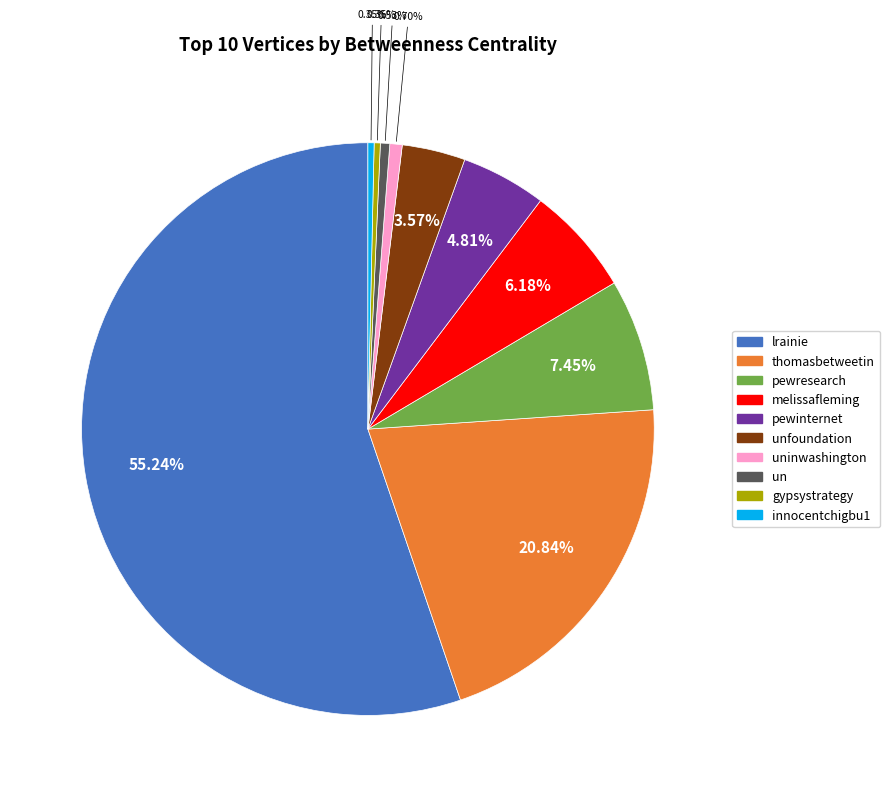

Does any single category account for the majority?

Yes